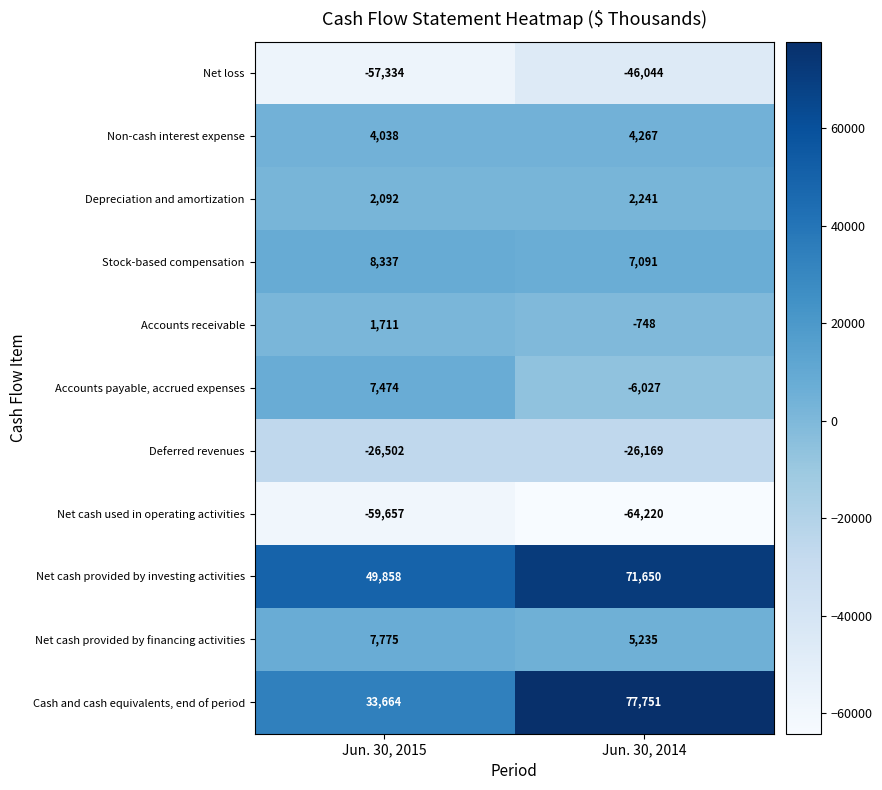

What is the difference between the highest and lowest values at Jun. 30, 2015?

109515